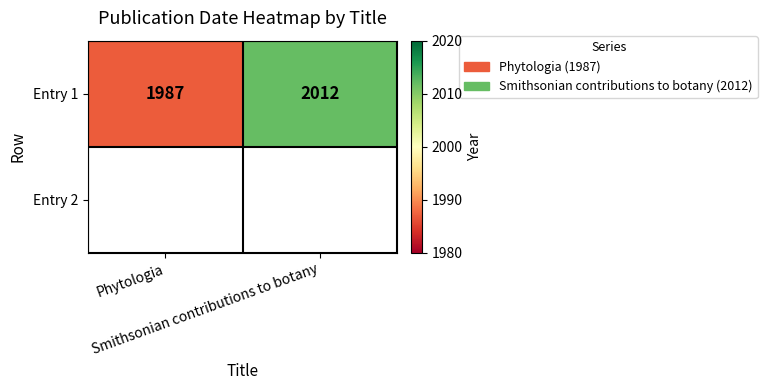

List the labels in order of value, largest first.

Smithsonian contributions to botany, Phytologia